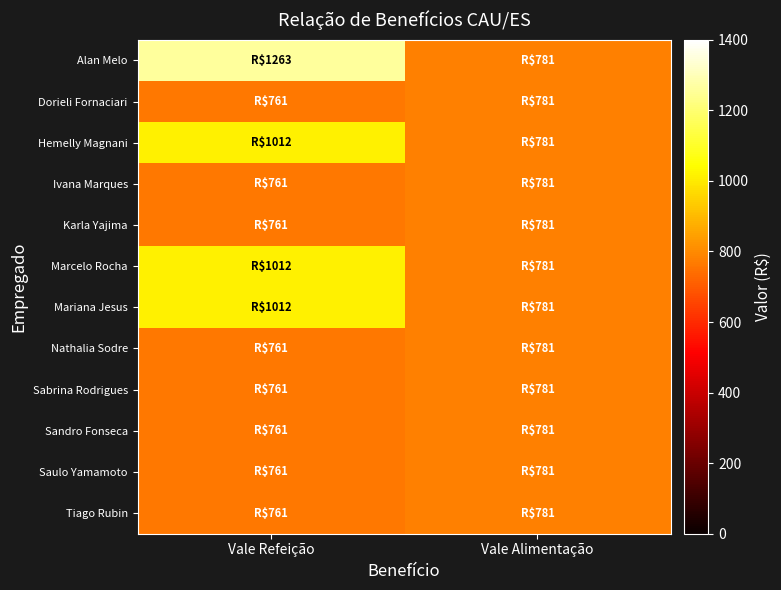

Between Vale Refeição and Vale Alimentação, which series saw the biggest shift?

Alan Melo